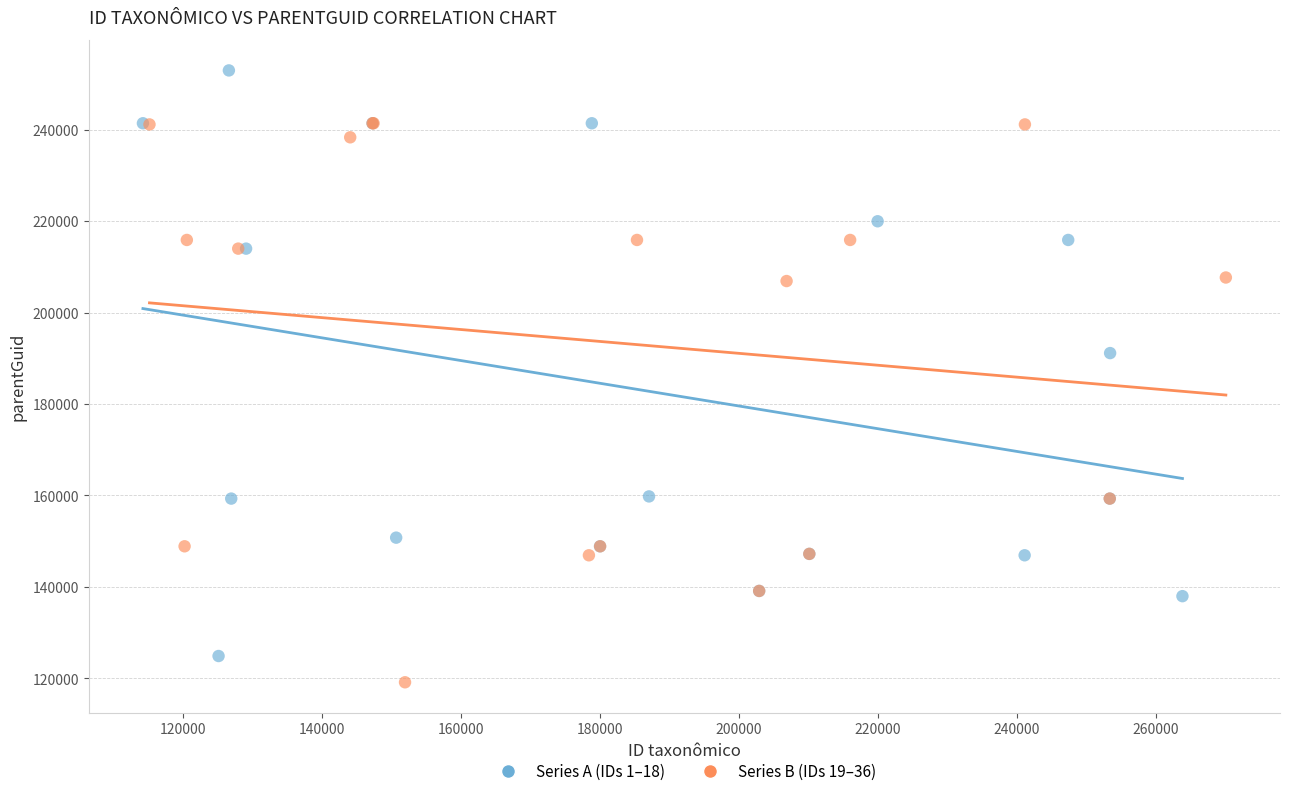

What are all the series names shown in the legend?

Series A (IDs 1–18), Series B (IDs 19–36)